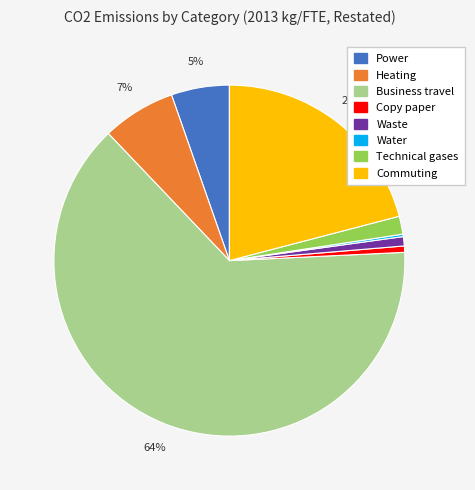

To the nearest percent, what percentage of the pie is Waste?

1%